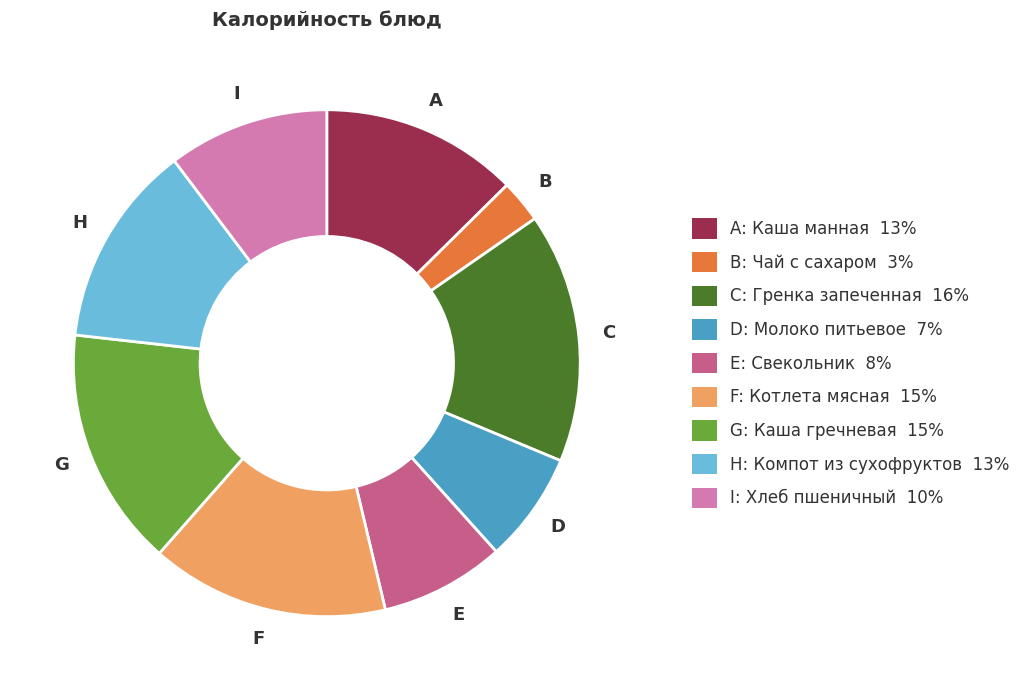

Does any single category account for the majority?

No